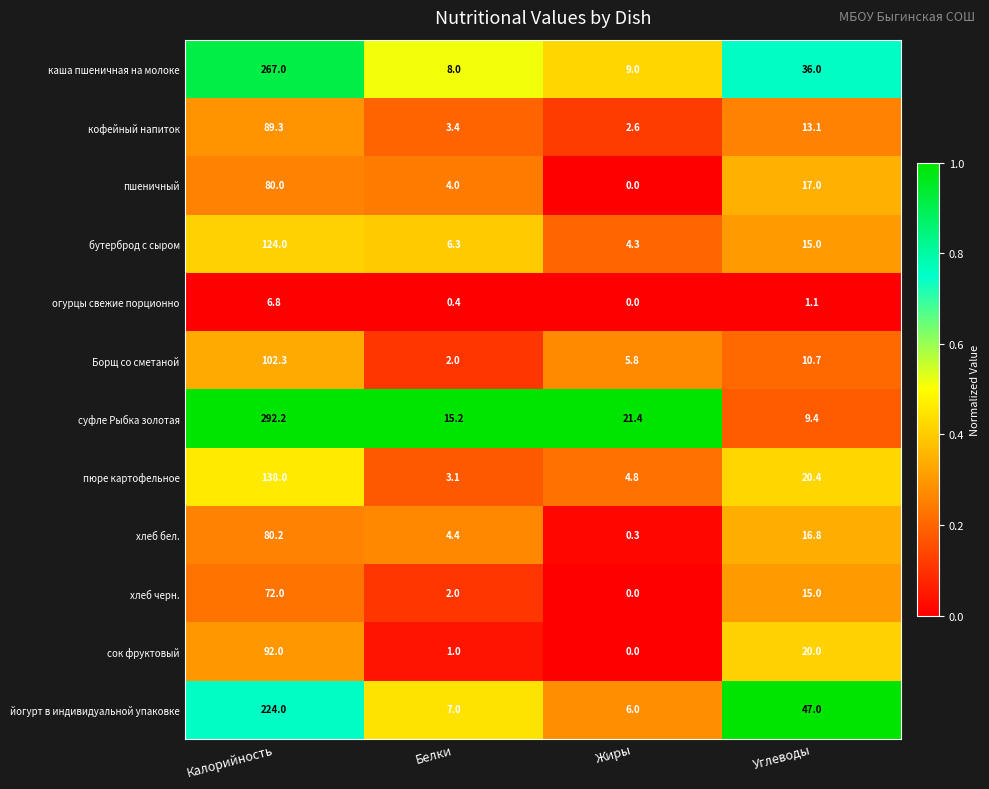

Between Белки and Углеводы, which series saw the biggest shift?

йогурт в индивидуальной упаковке